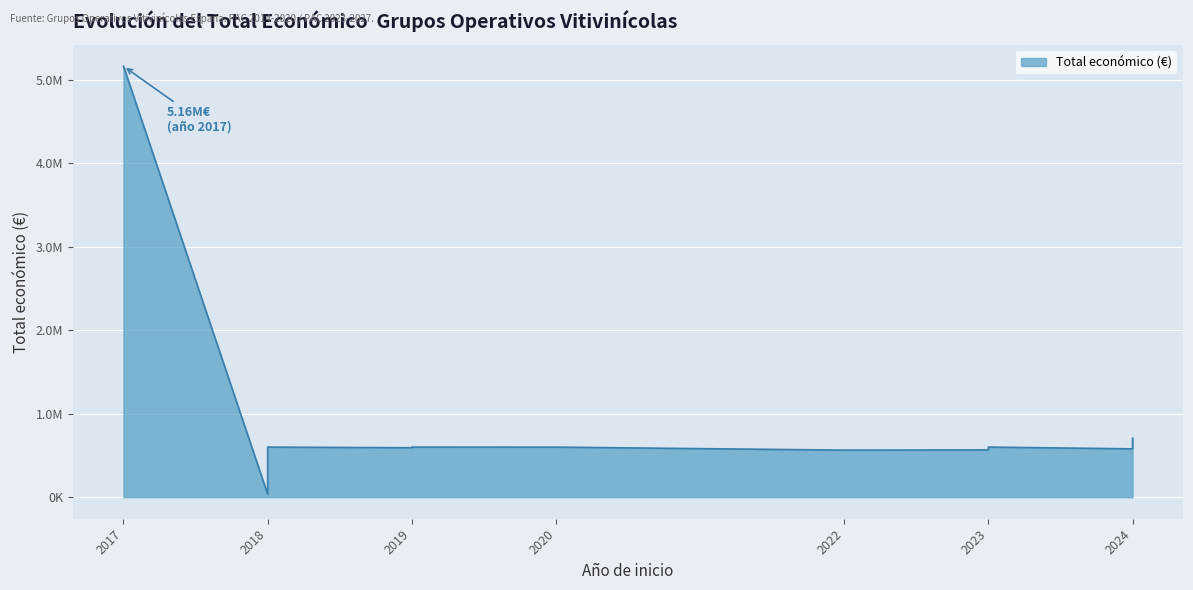

Between 2024 and 2022, which is larger?

2024